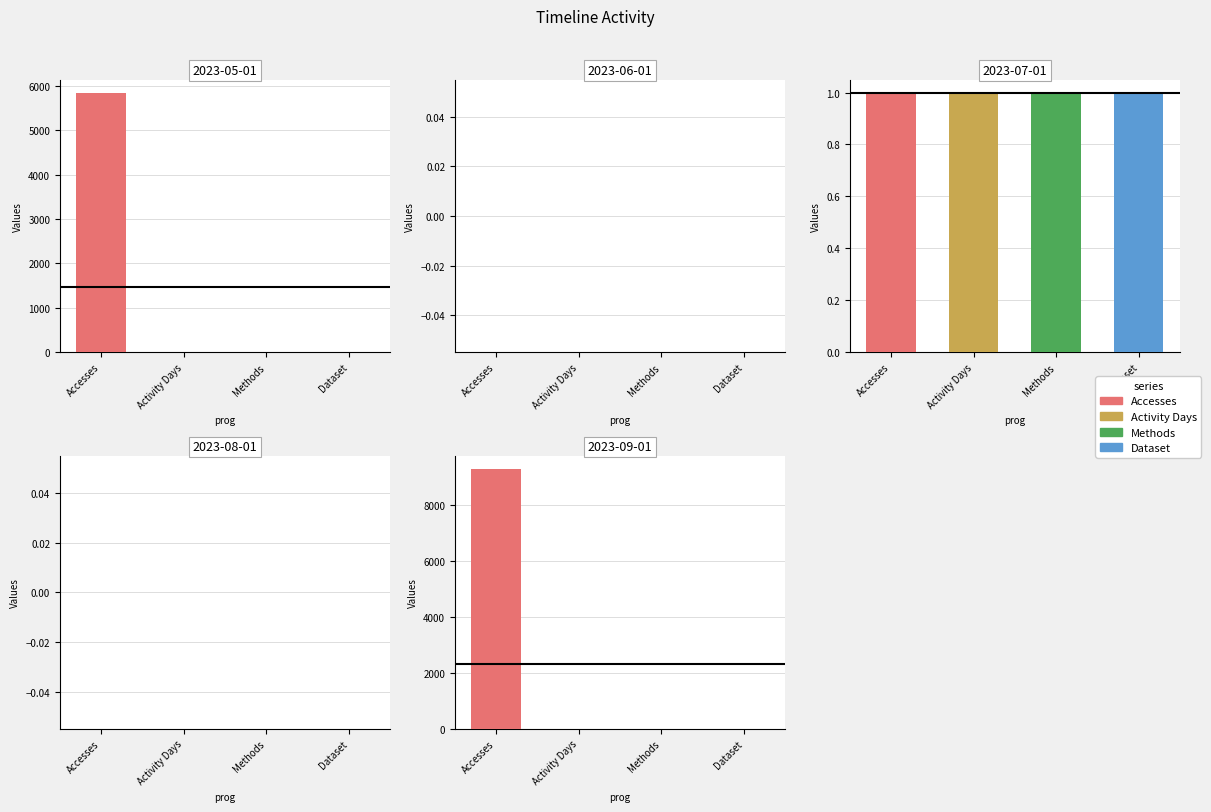

Is it true that Activity Days equals 2 at 2023-06-01?

False